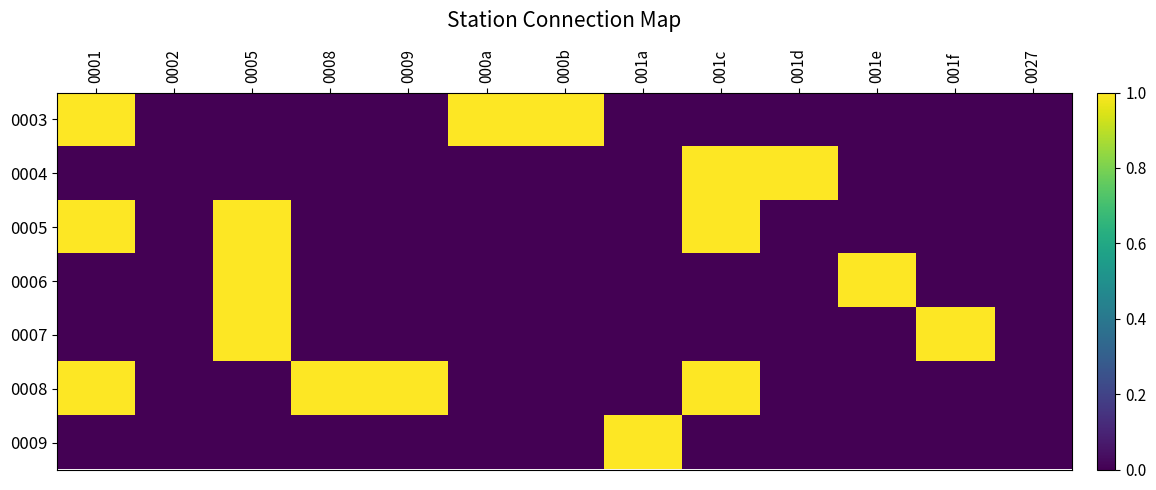

Between 001d and 001c, which is larger?

001d